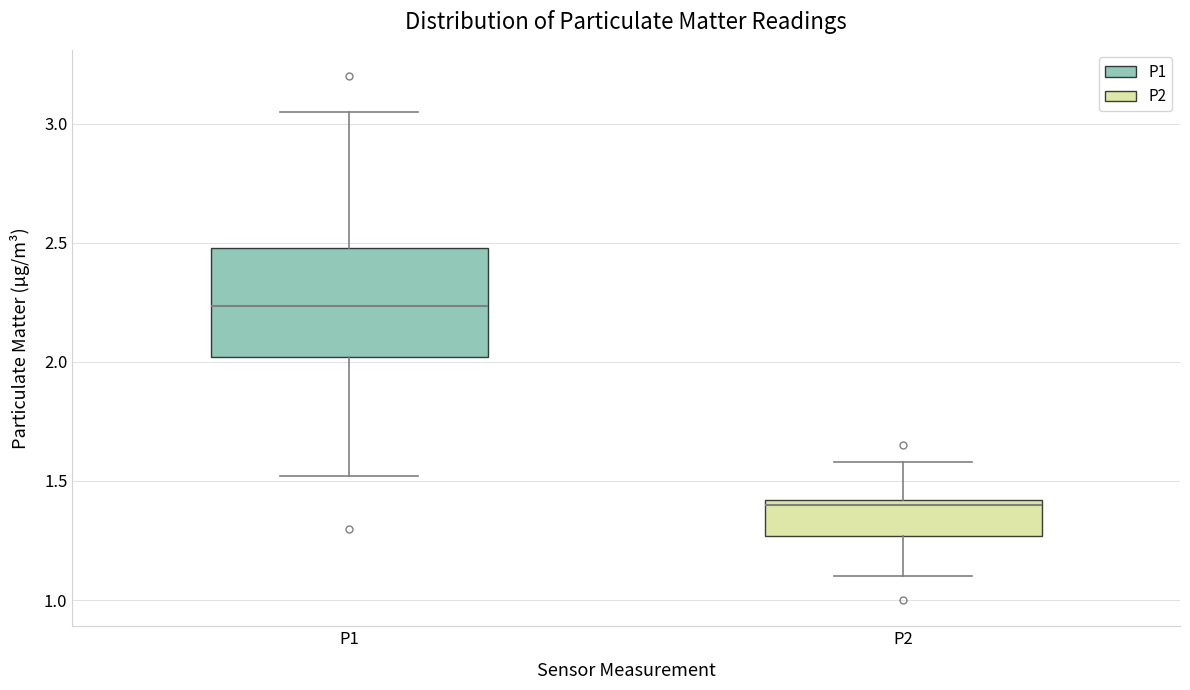

Where does the median line of the box for P1 sit on the y-axis? The values are not printed on the chart, so give them approximately, as read against the axis.

2.25